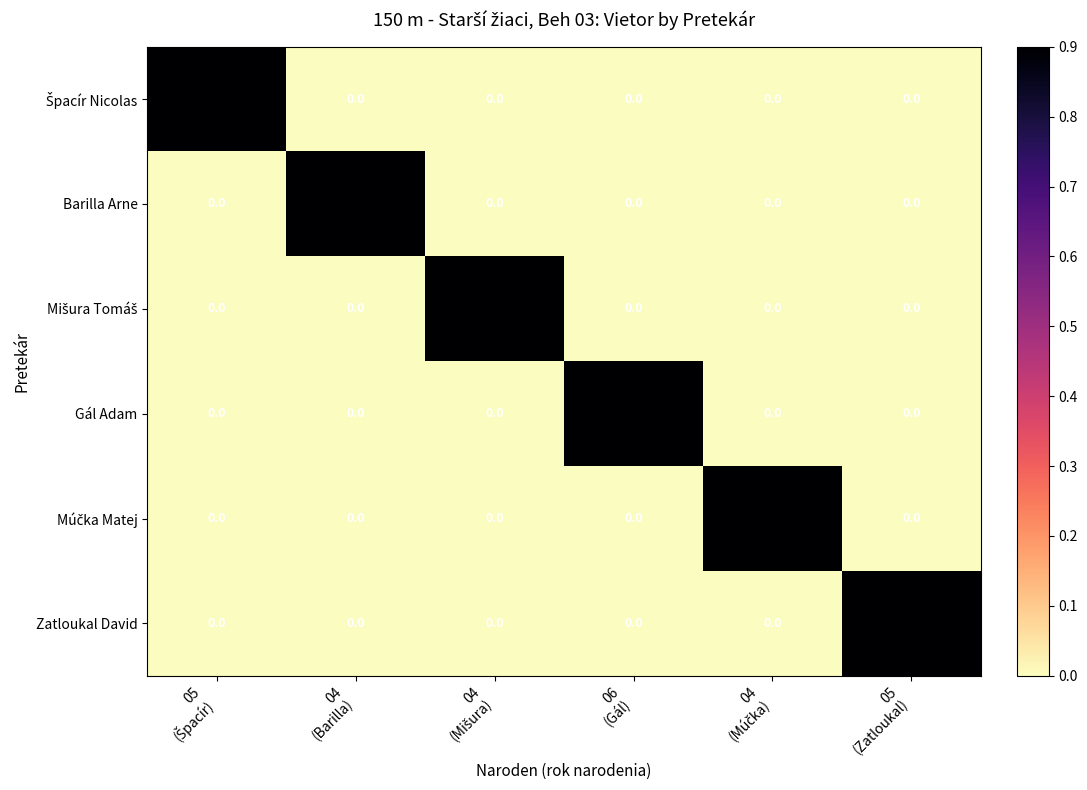

At how many categories does at least one series exceed 0?

6